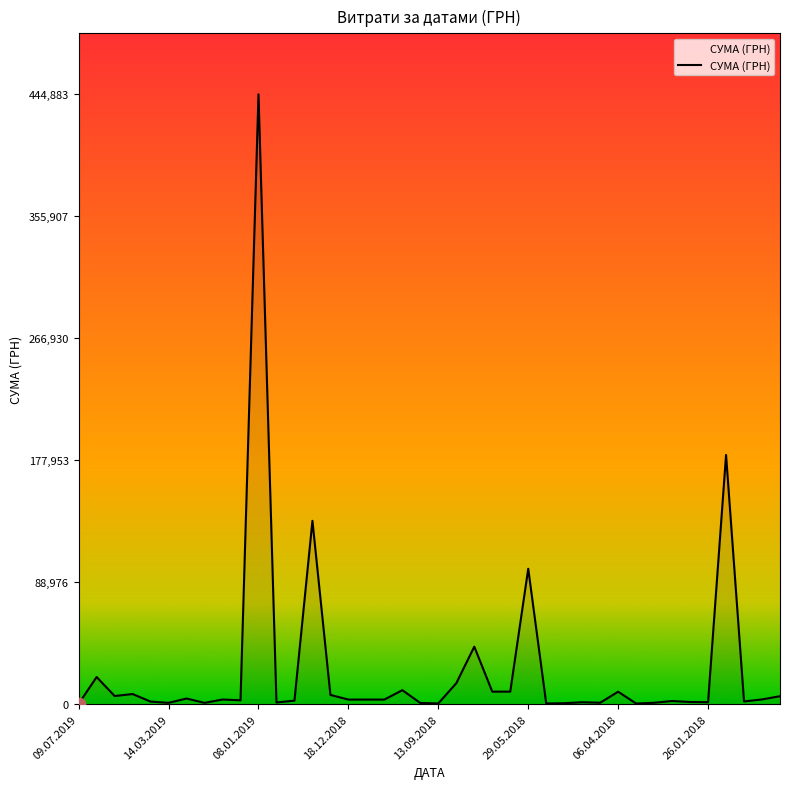

What is the maximum value shown in the chart?

444884.0